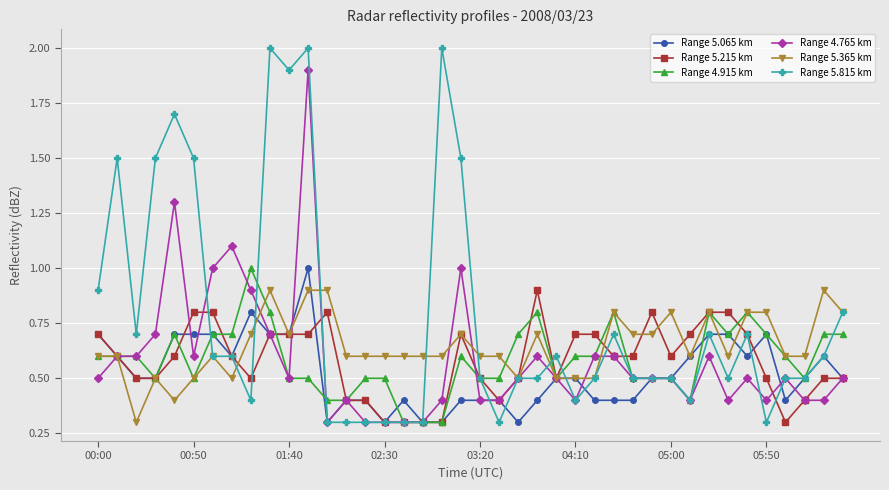

Which series has the widest spread of values?

Range 5.815 km